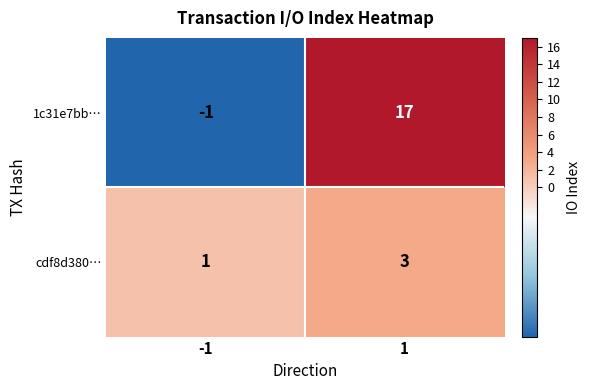

What is the sum of all 1c31e7bb… values?

16